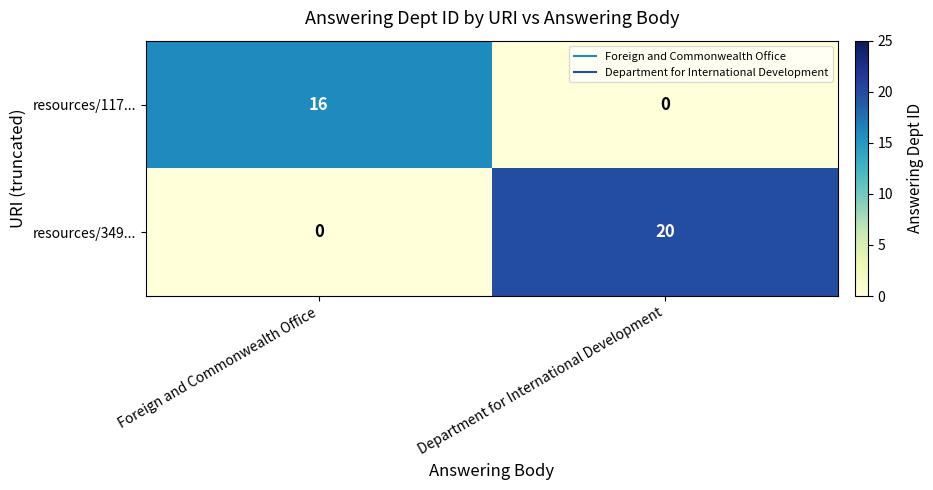

Reading left to right, transcribe all the data shown in this chart.

resources/117...: Foreign and Commonwealth Office=16	Department for International Development=0
resources/349...: Foreign and Commonwealth Office=0	Department for International Development=20